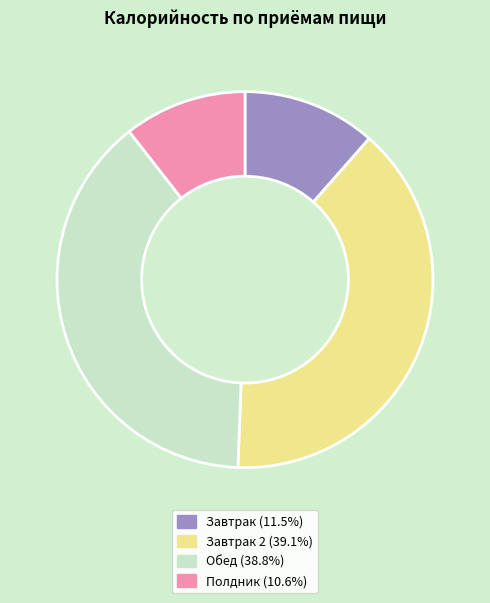

Is there any slice that represents more than half of the pie?

No